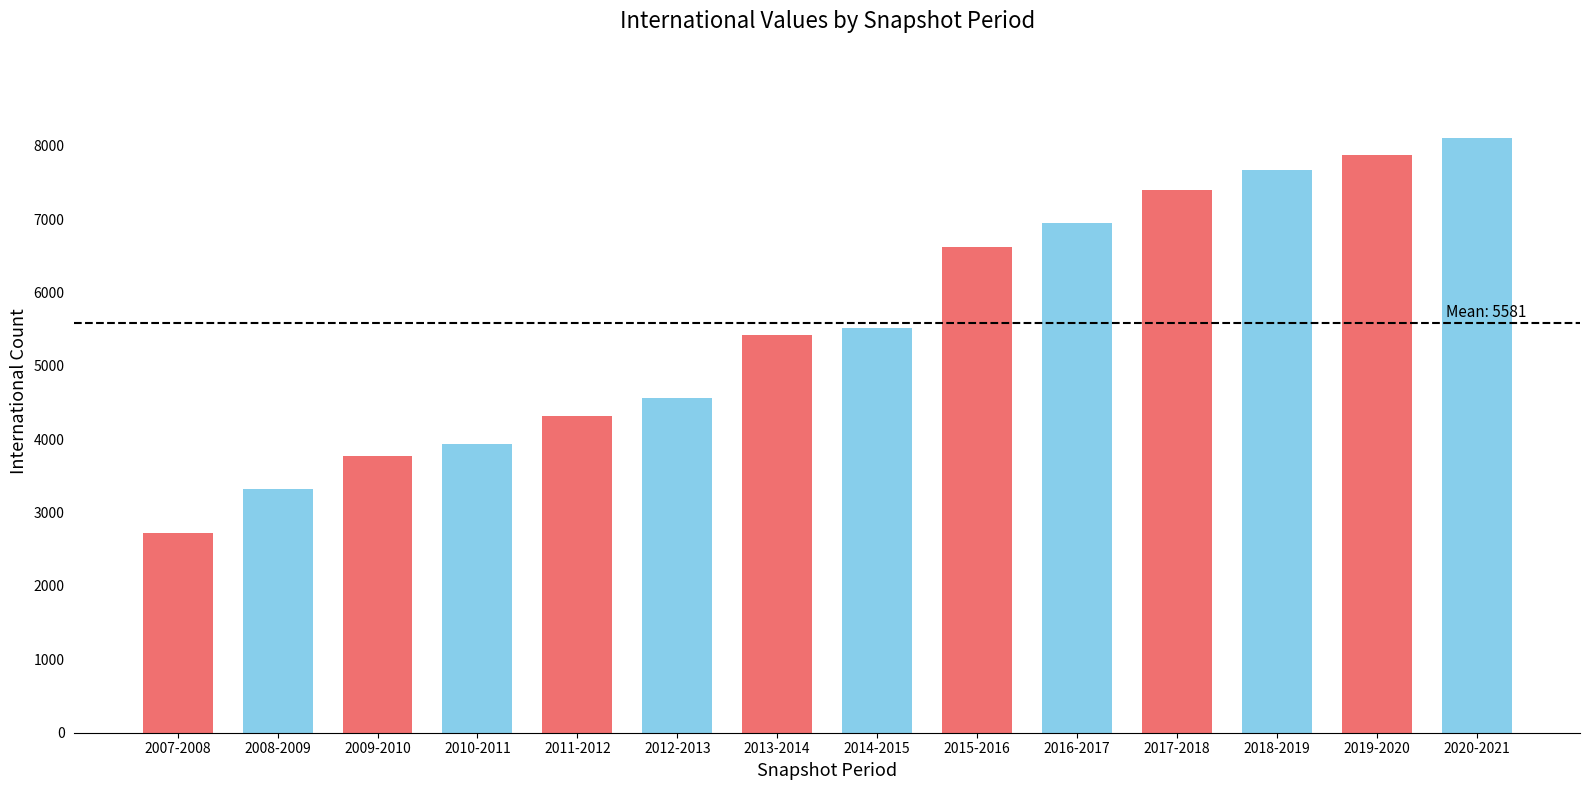

What is the greatest value displayed?

8105